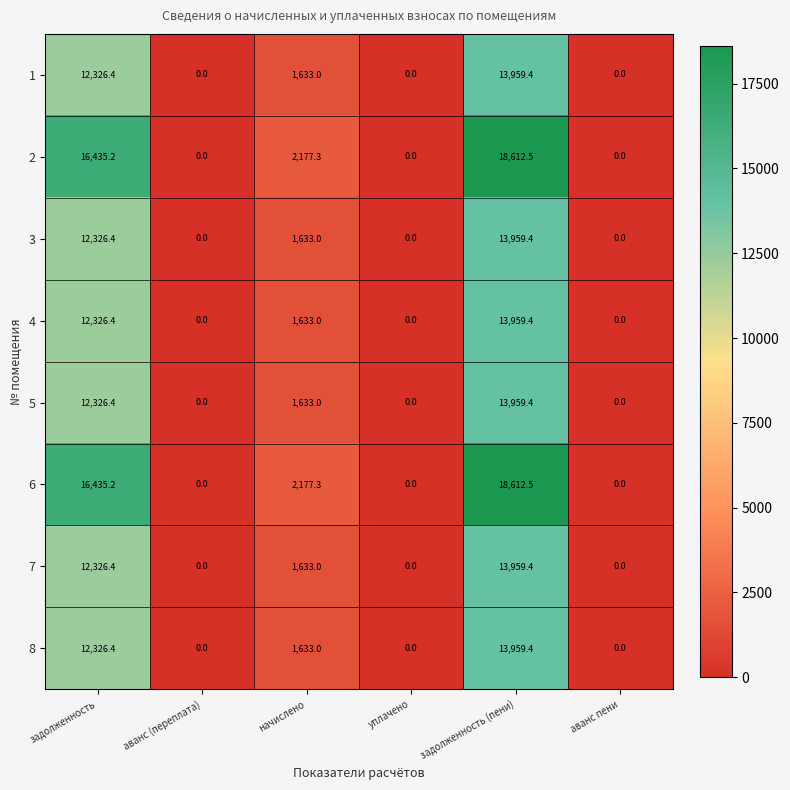

At which category is the sum across all series the highest?

задолженность (пени)